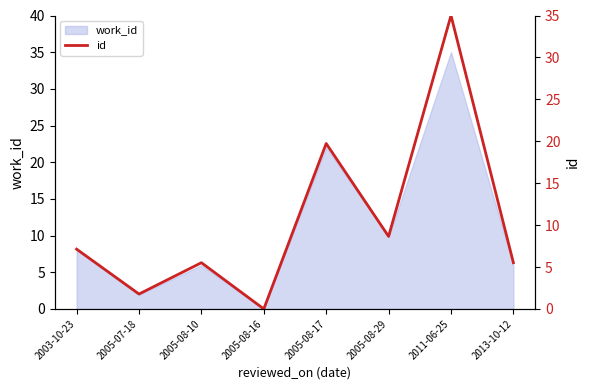

Which category has the lowest value across all series?

2005-08-16